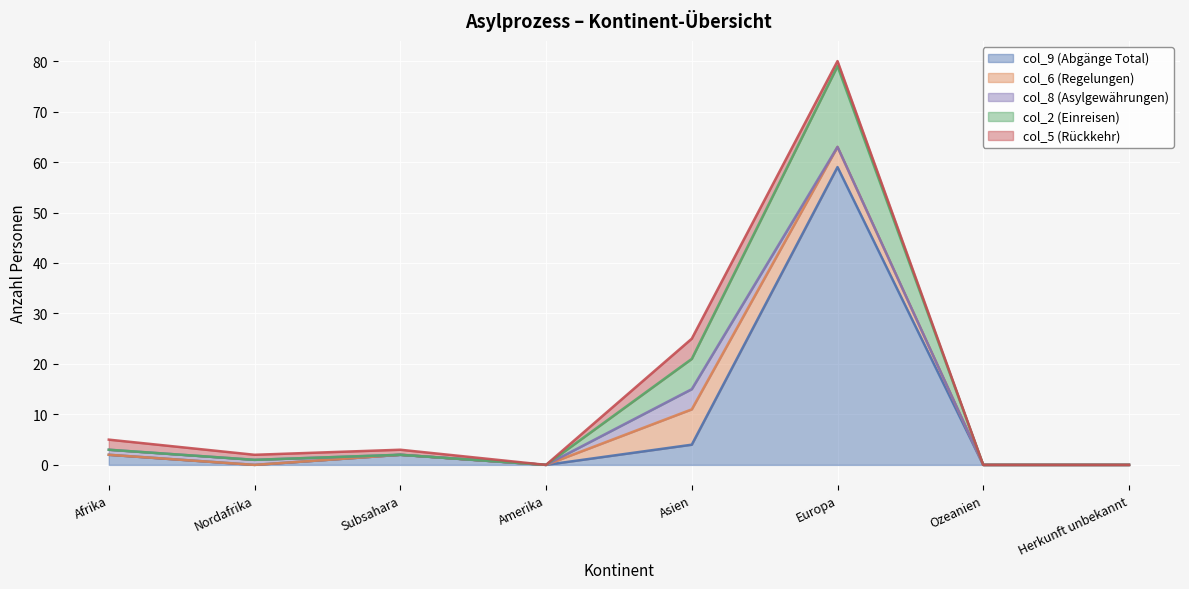

Which category has the highest value in the col_9 (Abgänge Total) series?

Europa